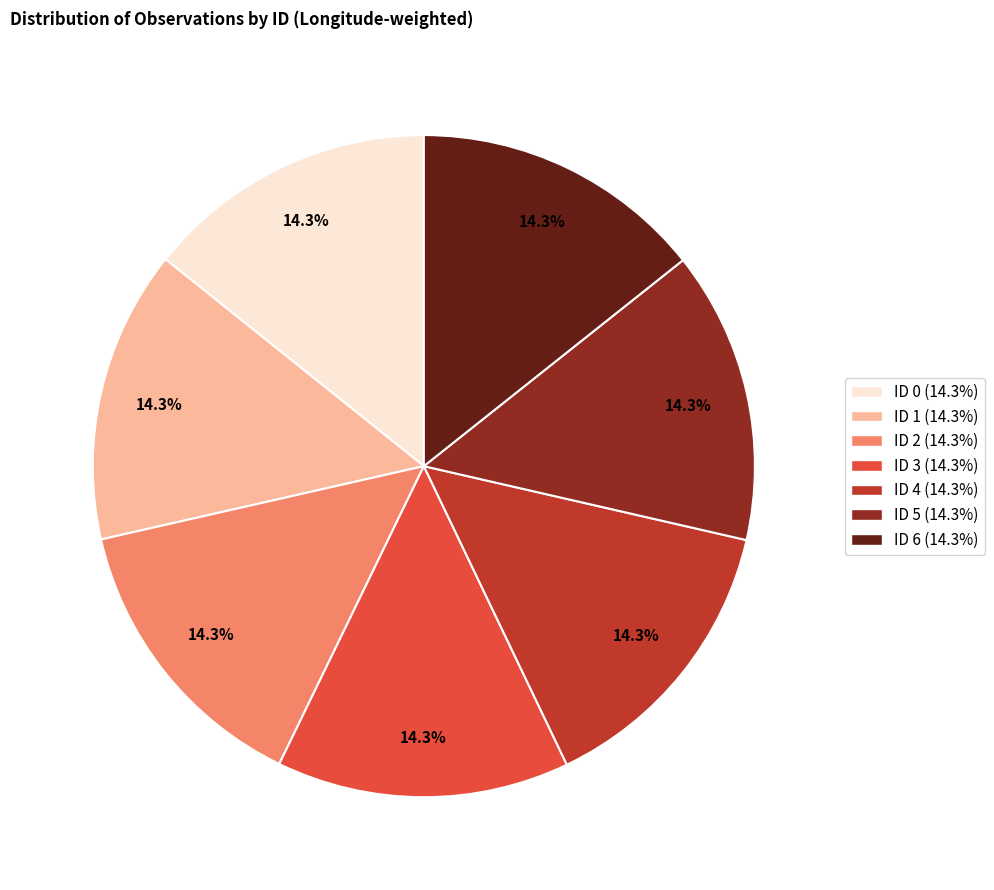

What is the ratio of the value at ID 0 (14.3%) to the value at ID 6 (14.3%)?

1.0